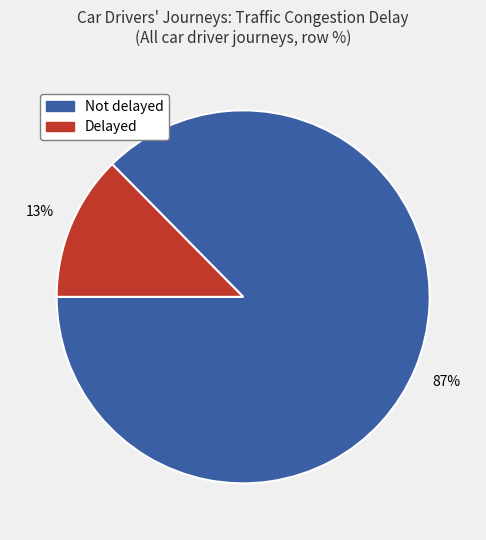

Is there a majority slice in this chart?

Yes